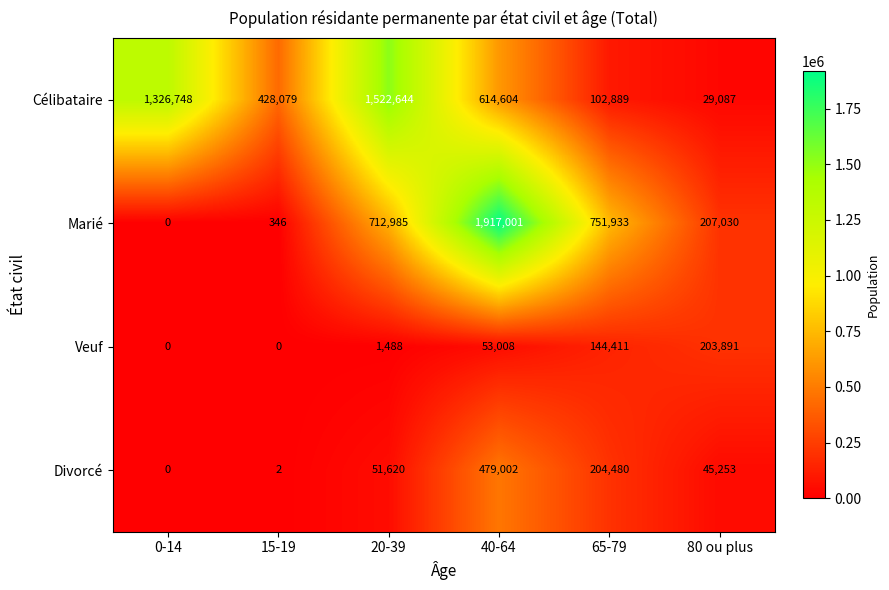

What is the highest value of the Divorcé series?

479002